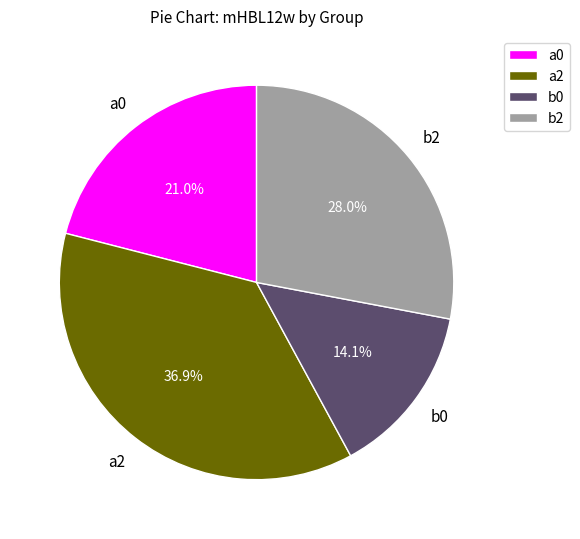

To the nearest percent, what is the combined percentage of a0 and a2?

58%